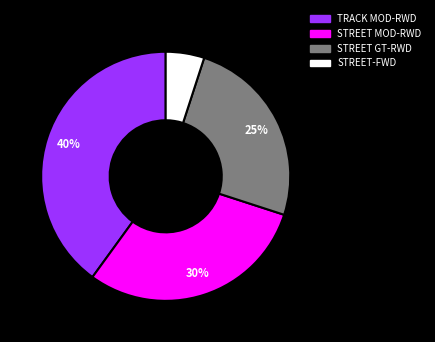

To the nearest percent, what is the average slice percentage?

25%